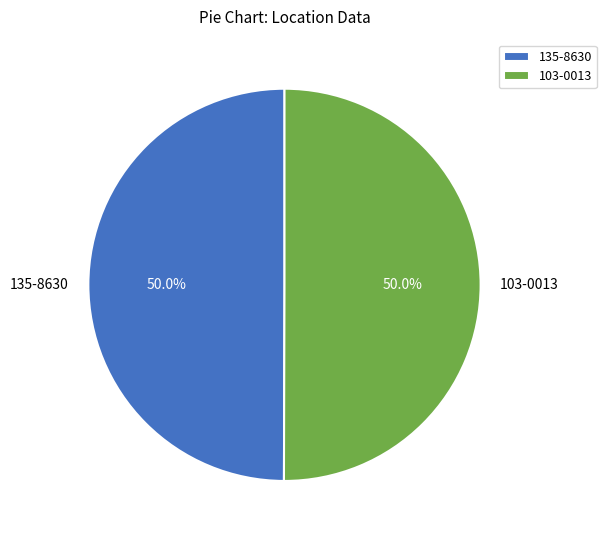

How many slices are in this pie chart?

2